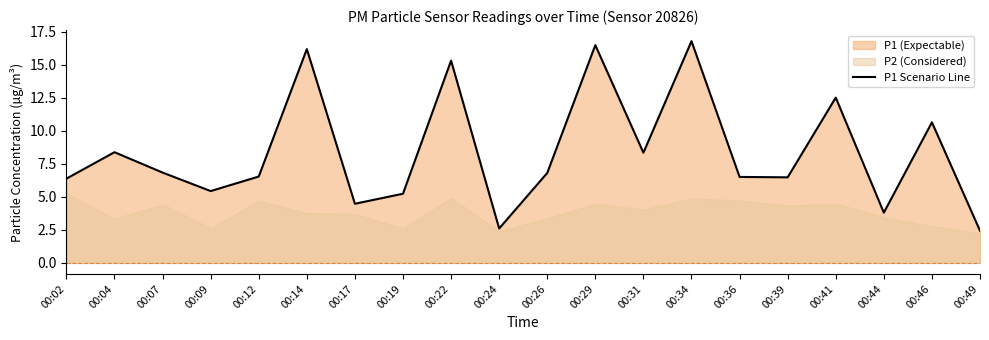

At which category does the data reach its first local peak?

00:04